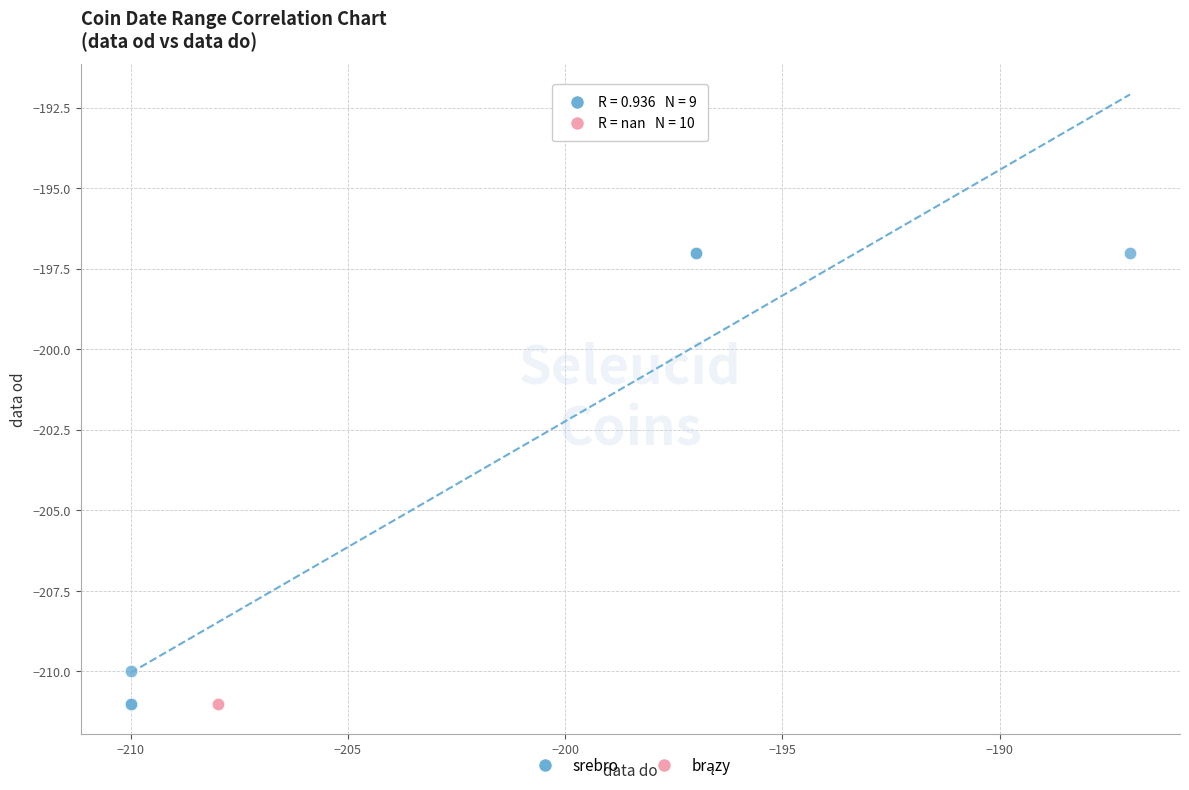

Which series contains the highest Y value?

srebro